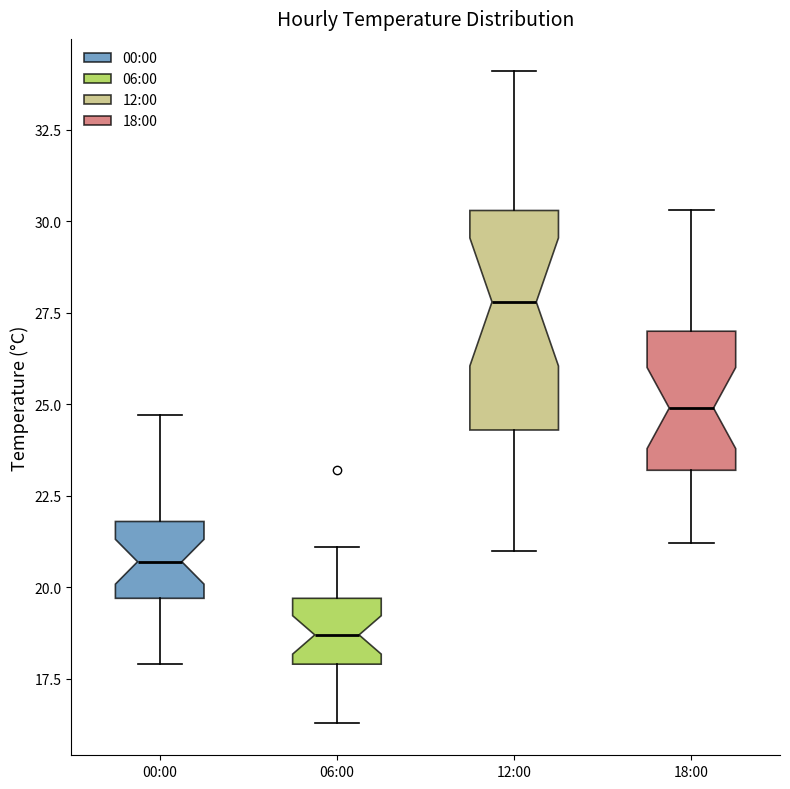

Where does the upper whisker of the box for 00:00 end on the y-axis? The values are not printed on the chart, so give them approximately, as read against the axis.

24.5